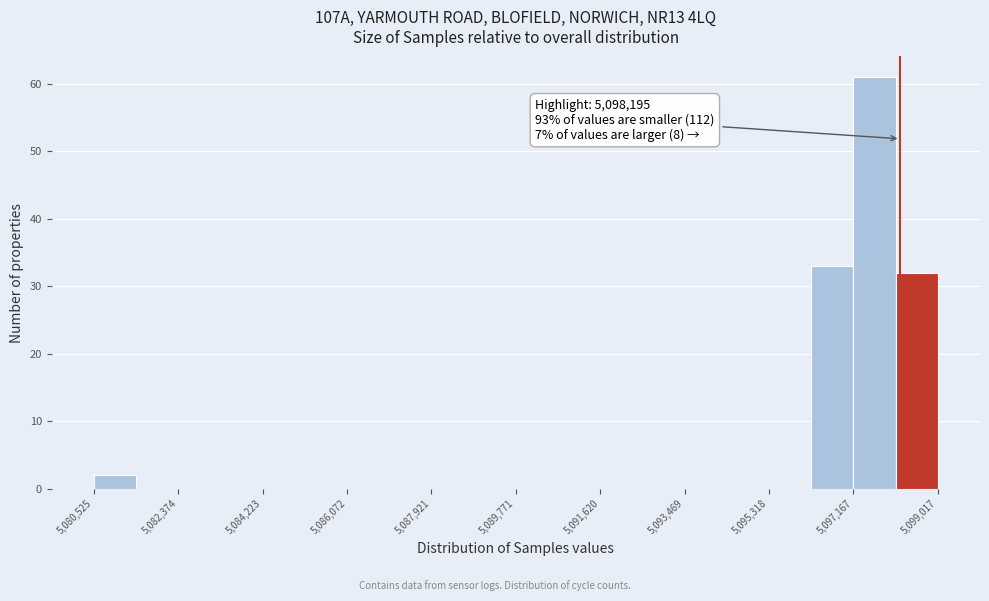

Over which range of the x-axis is the bar tallest?

5097200 to 5098000